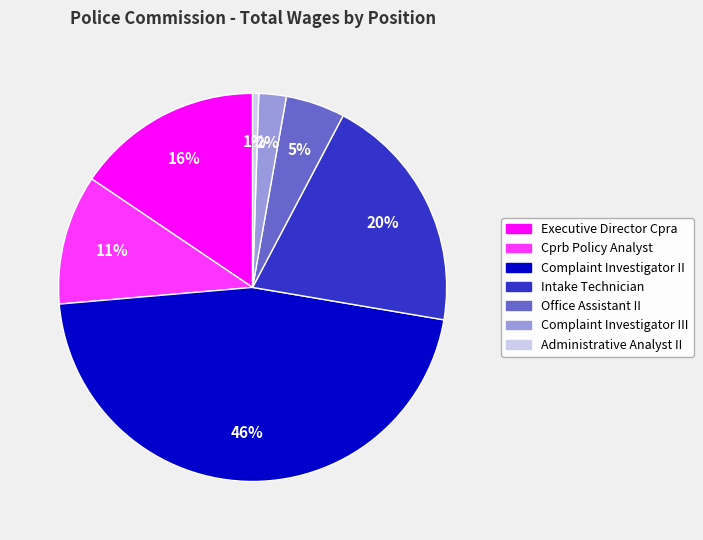

Does any single category account for the majority?

No